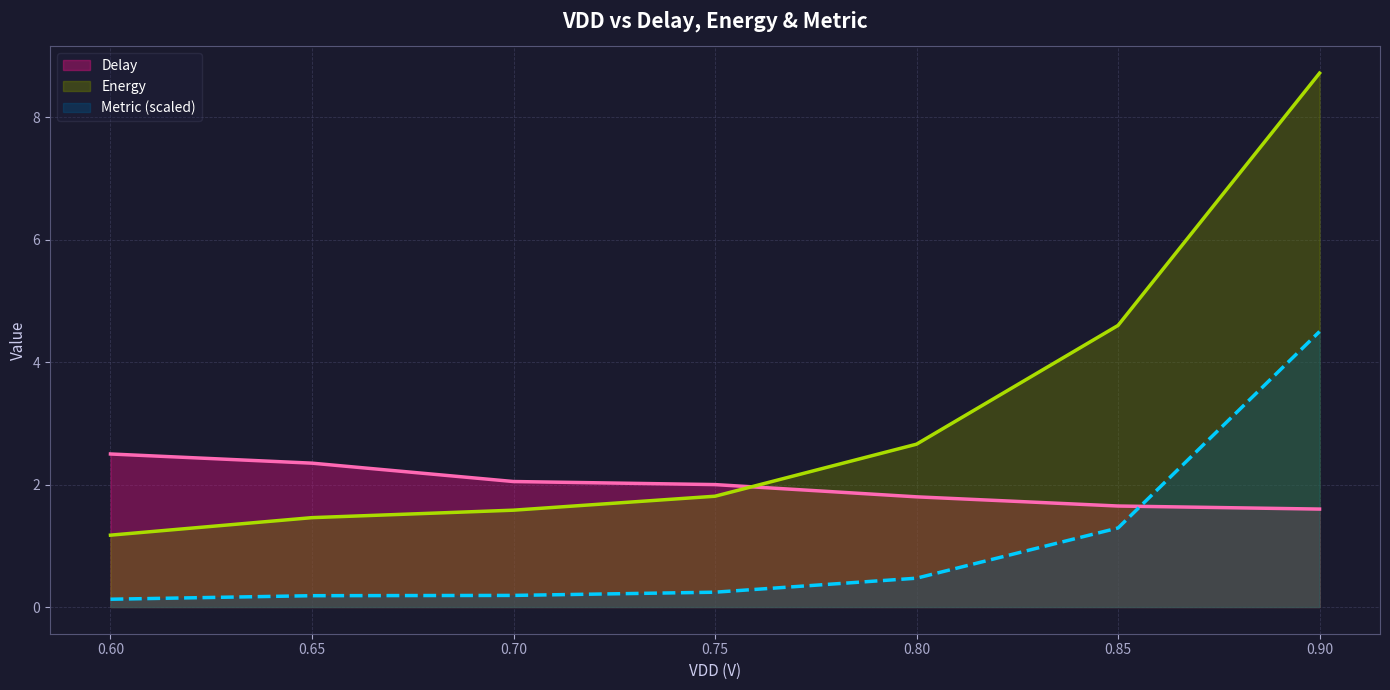

True or false: Energy and Metric intersect in this chart.

False